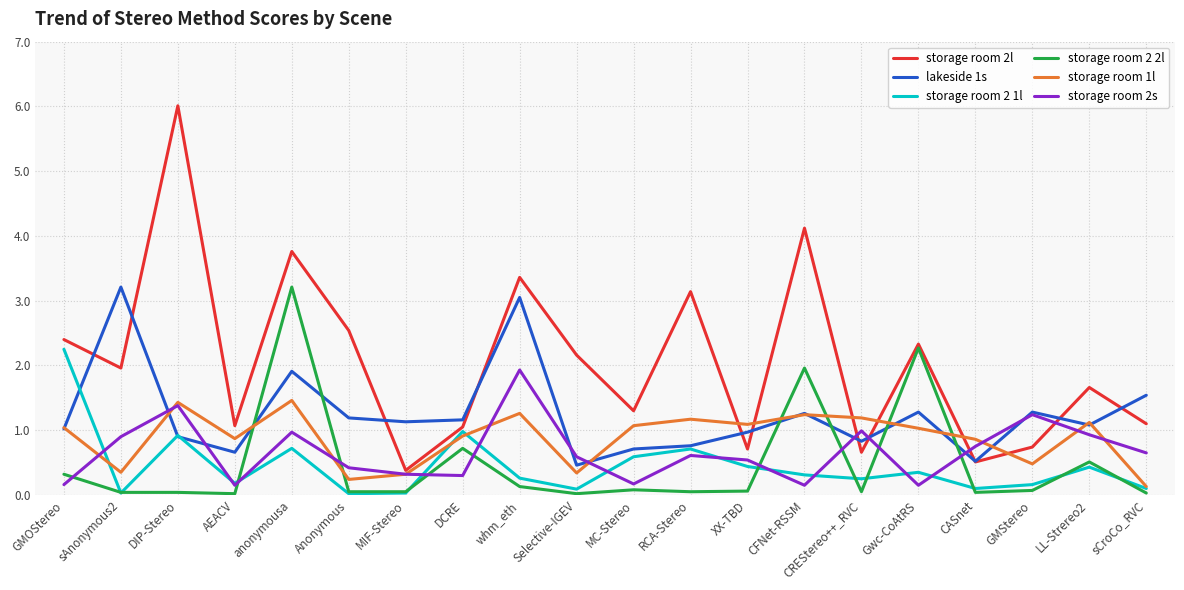

Which series has the largest range (max minus min)?

storage room 2l